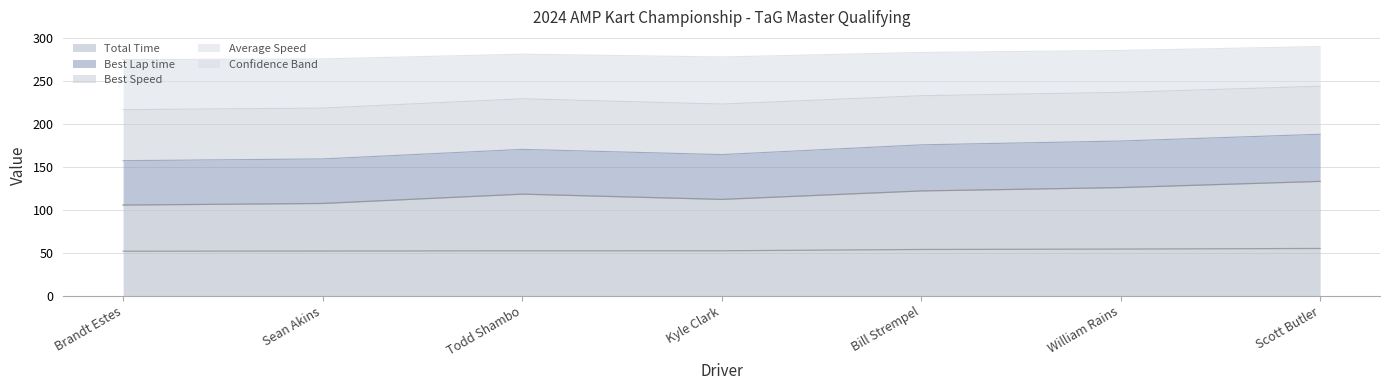

Is it true that Total Time equals 107.1 at Sean Akins?

True